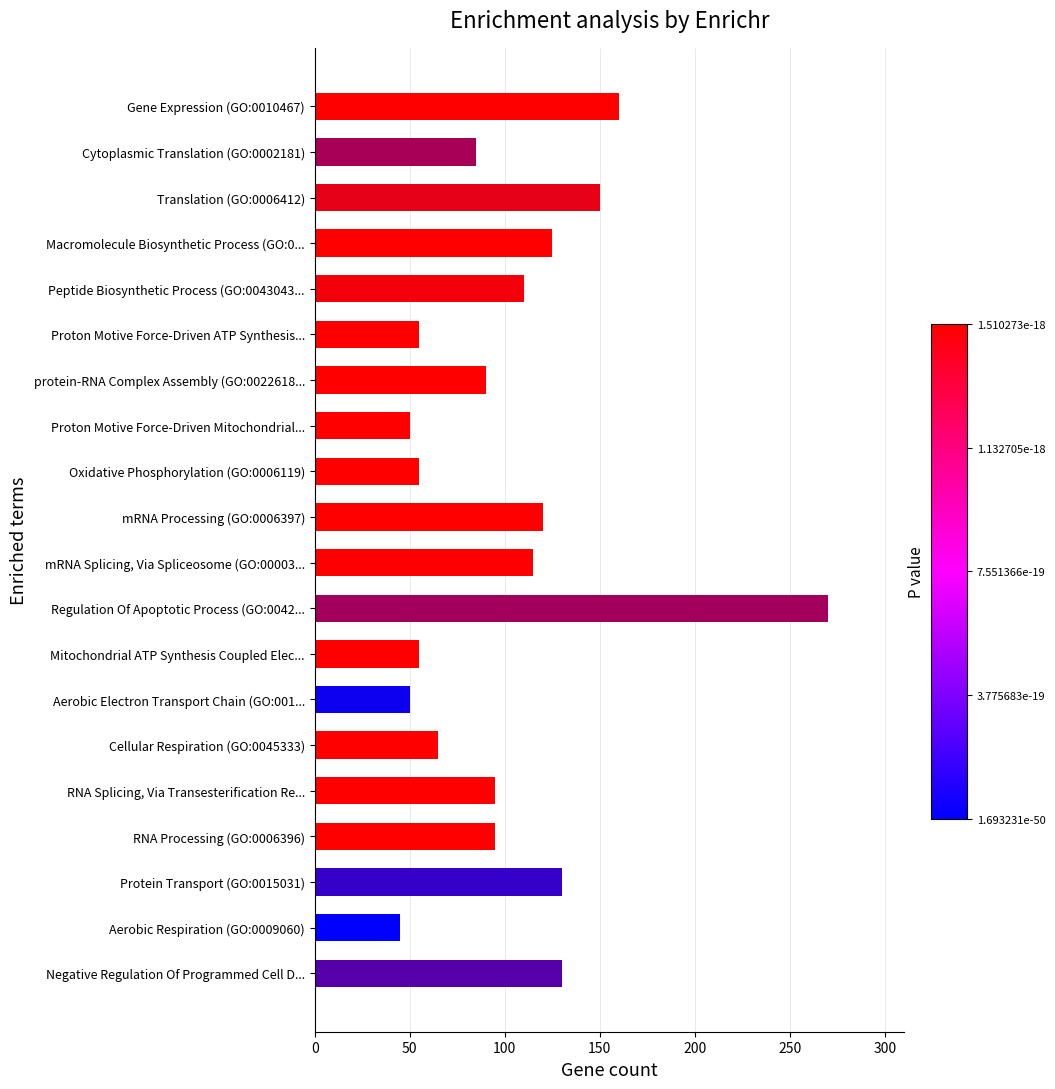

The value at RNA Splicing, Via Transesterification Re... is 26. True or false?

False